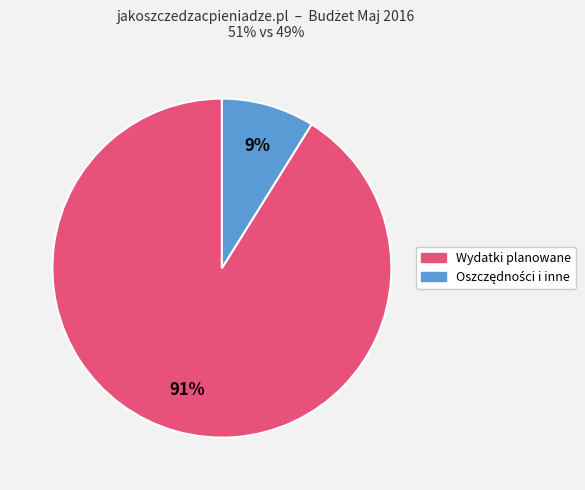

Is there a majority slice in this chart?

Yes